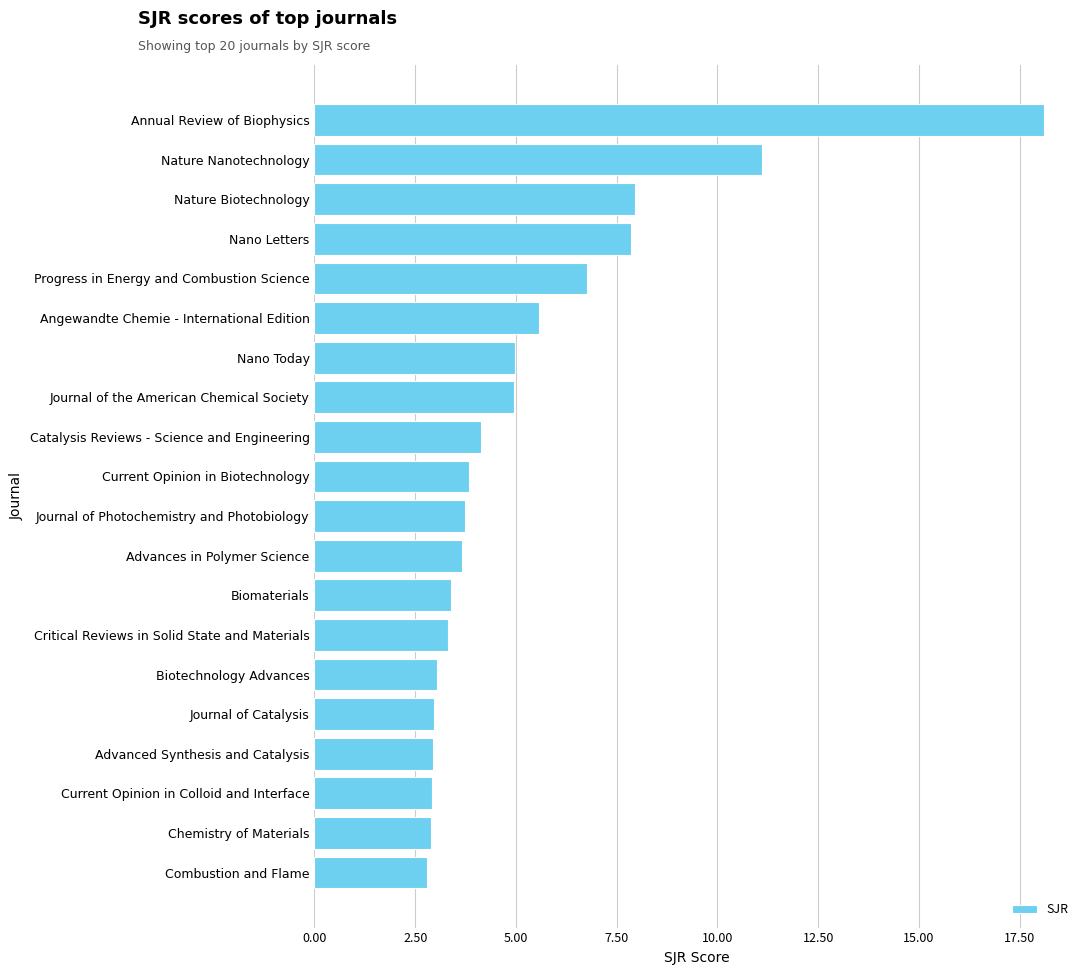

How many distinct data groups are displayed?

1